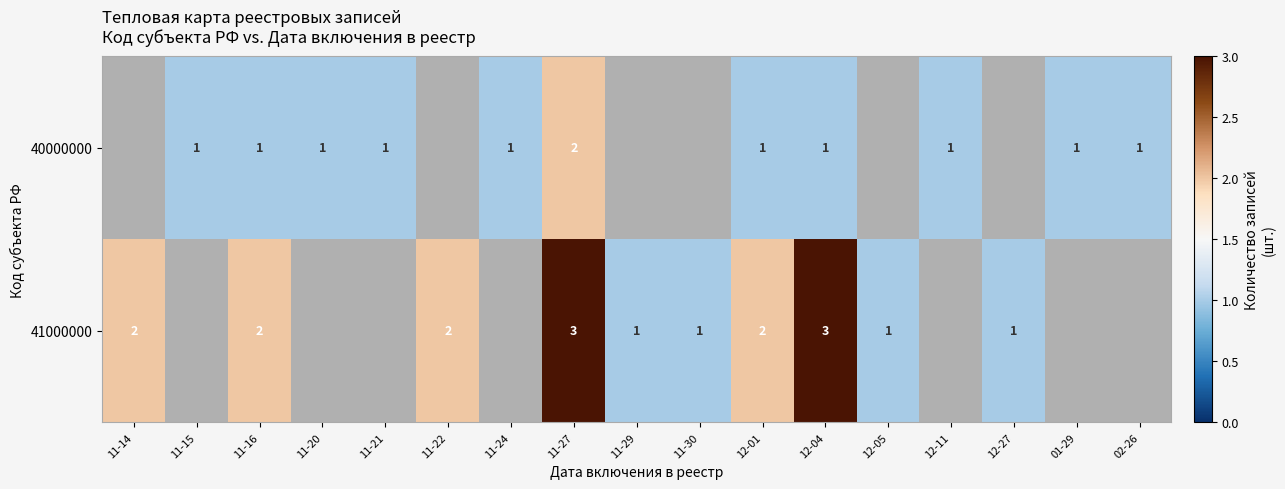

Is it true that 40000000 equals 1 at 02-26?

True